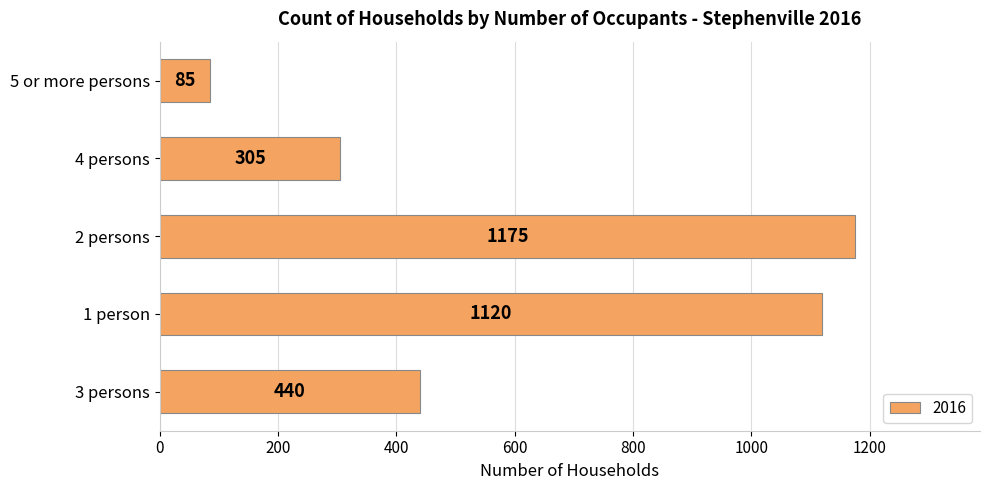

How many bars are there in total?

5